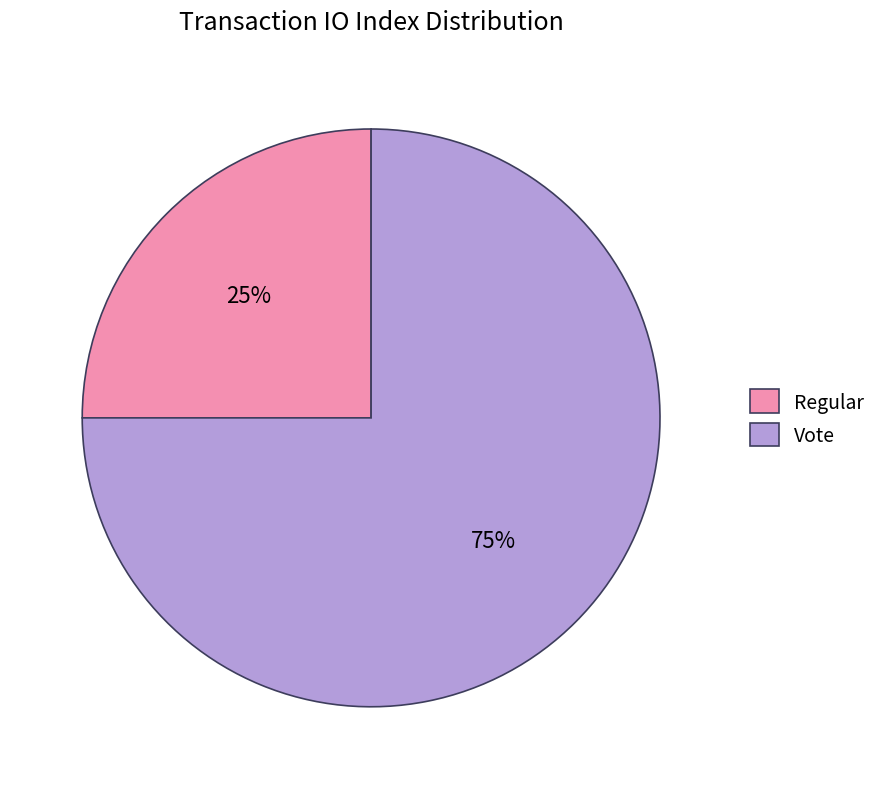

Count the number of slices in the pie.

2